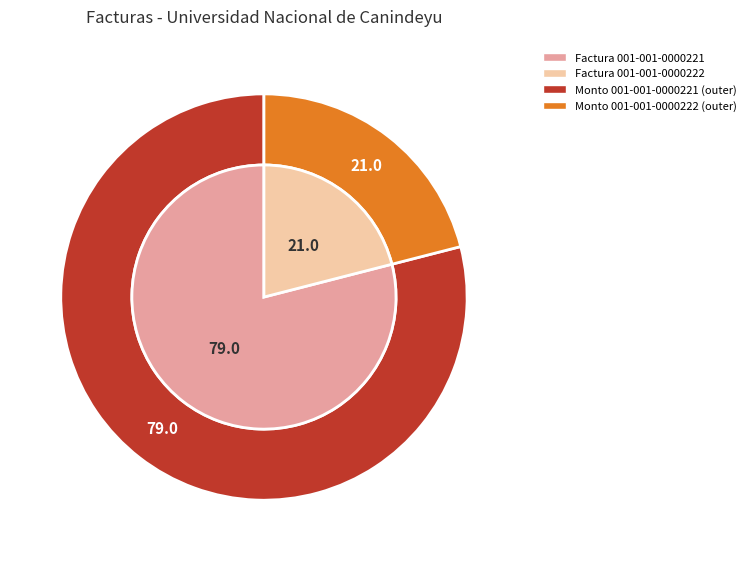

To the nearest percent, what portion does 001-001-0000222 represent?

21%